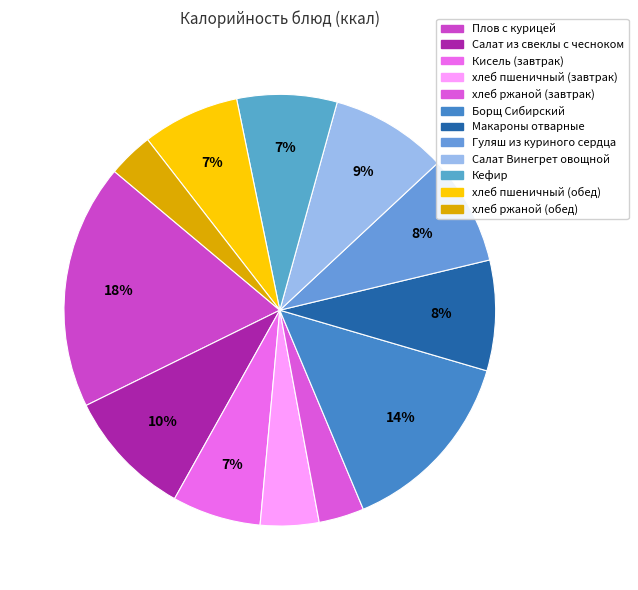

Is it true that хлеб пшеничный (завтрак) is 17% of the pie?

False